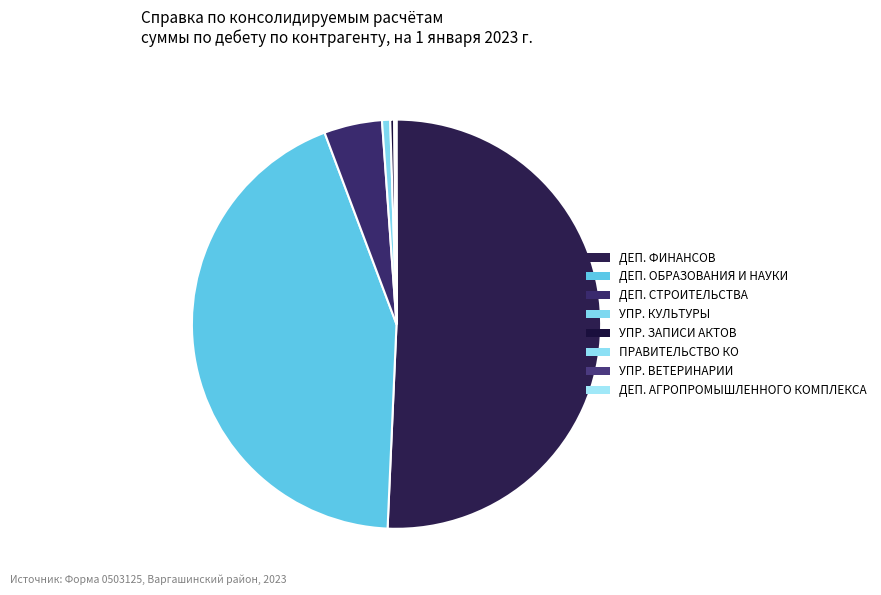

Which category accounts for the majority?

ДЕПАРТАМЕНТ ФИНАНСОВ